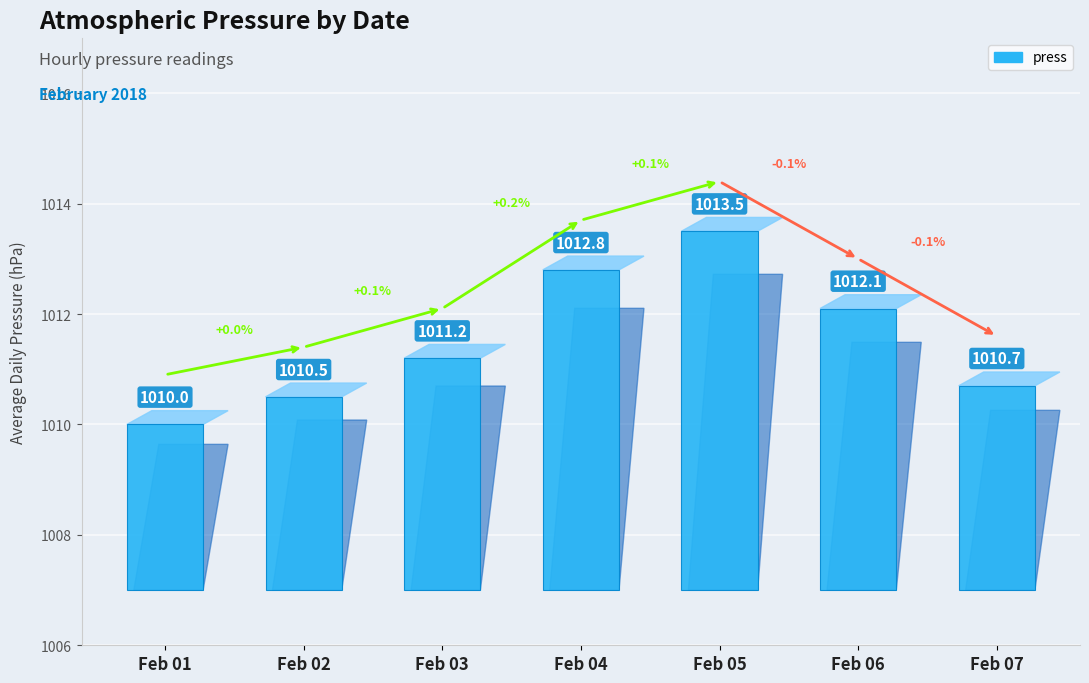

At which category does the chart reach its peak across all series?

Feb 05